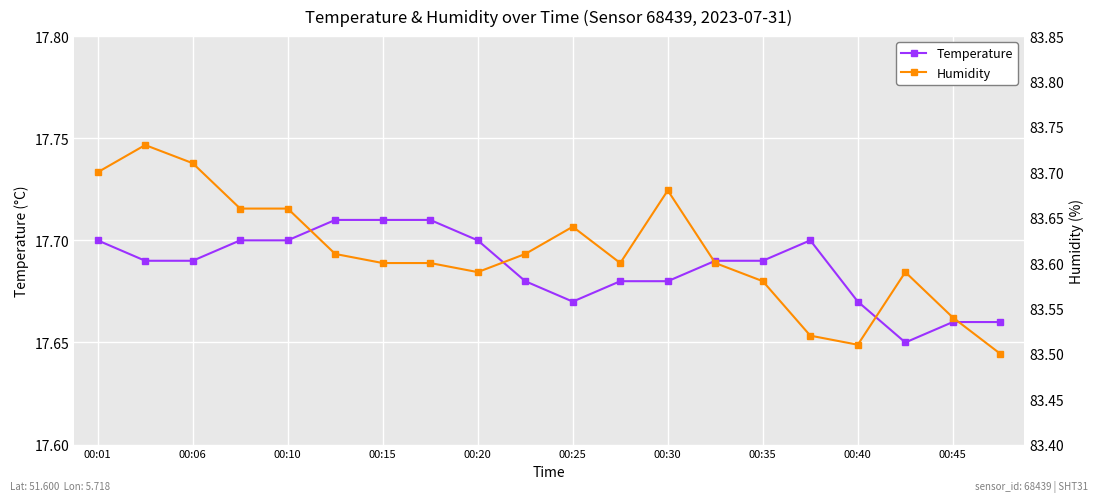

At which category does Temperature reach its first local peak?

15